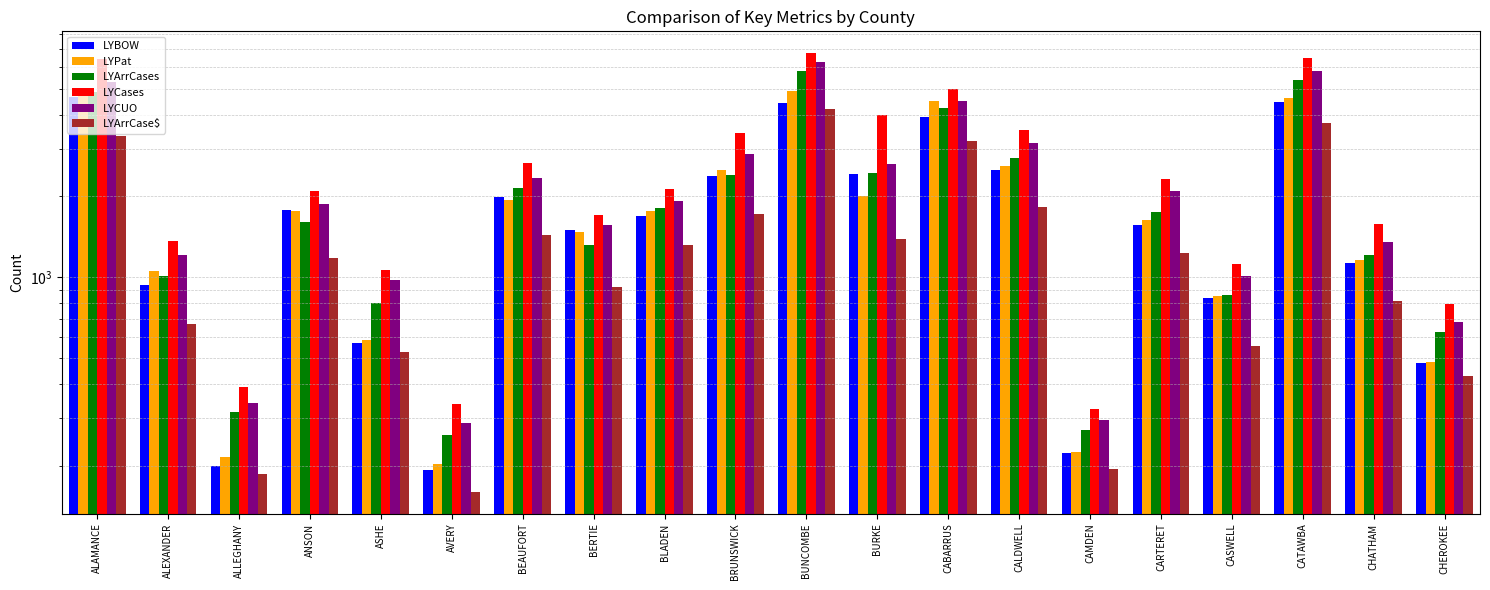

What is the label of the 16th bar from the left?

CARTERET